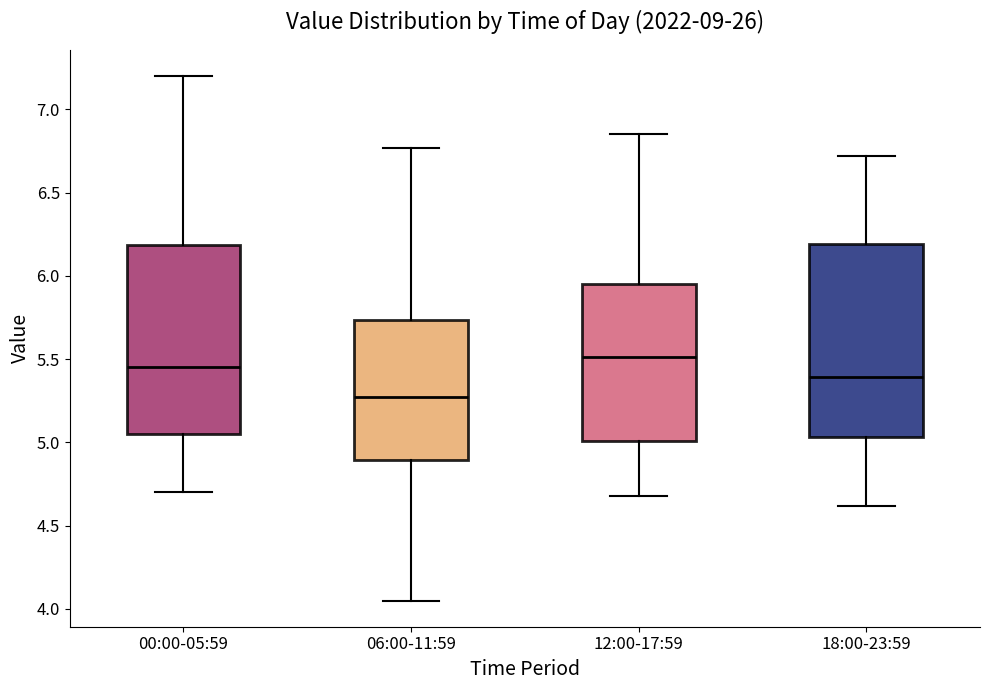

Which box's median line is the lowest?

06:00-11:59